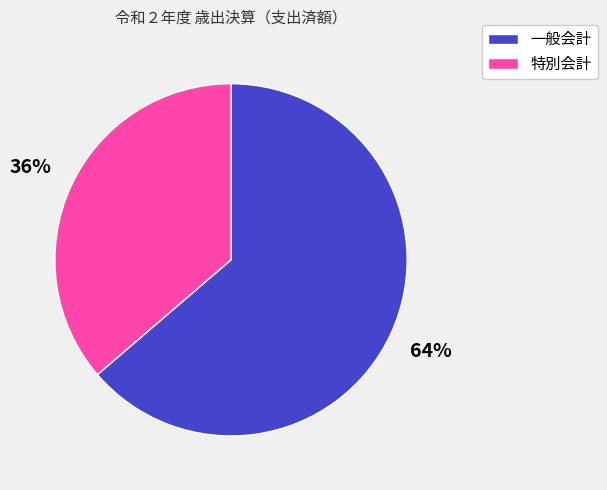

To the nearest percent, what is the combined percentage of 一般会計 and 特別会計?

100%